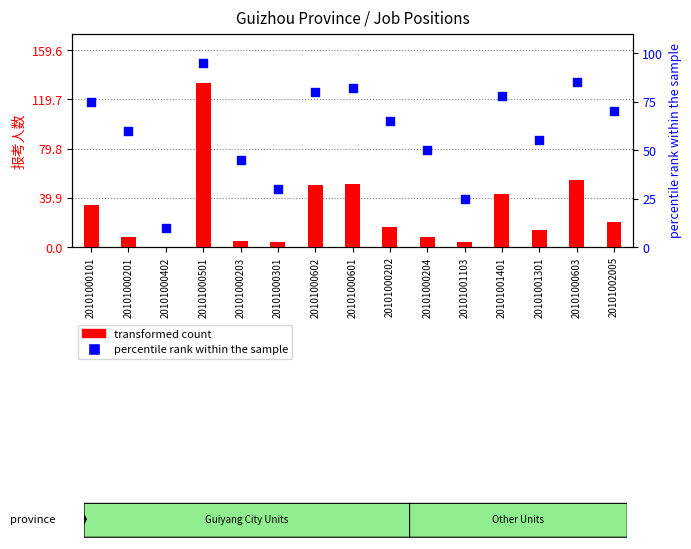

Is the value of percentile rank within the sample at 20101000203 greater than the value of transformed count at 20101000301?

Yes